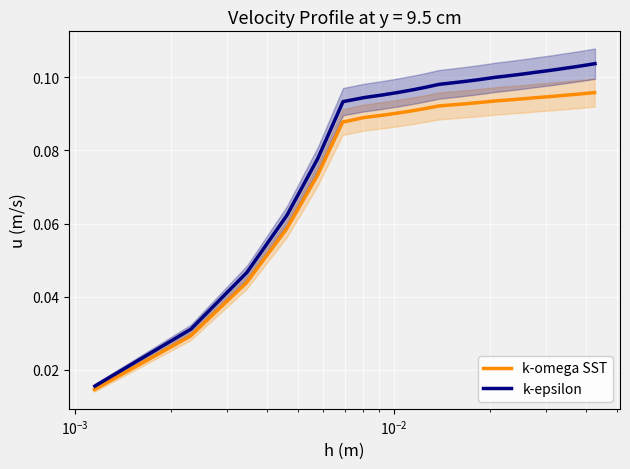

What is the average value of the k-omega SST series?

0.1